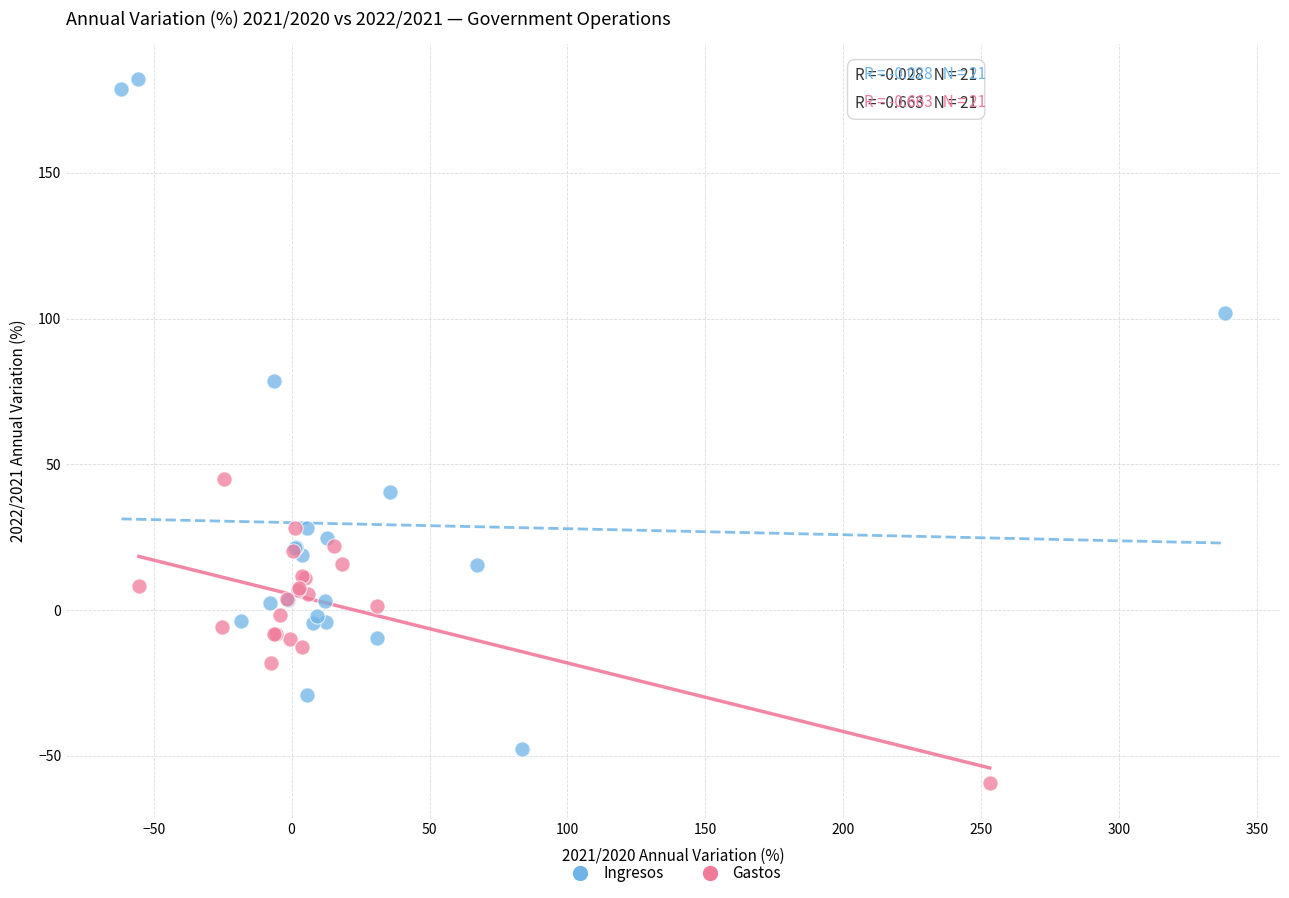

What are all the series names shown in the legend?

Ingresos, Gastos